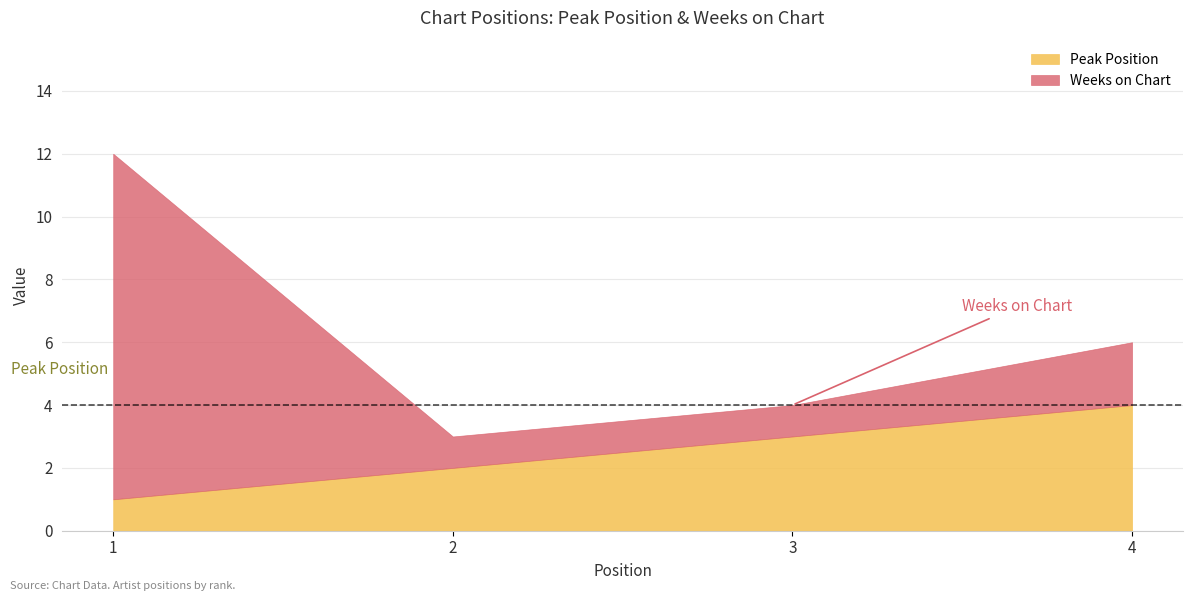

Count the number of categories in the chart.

4